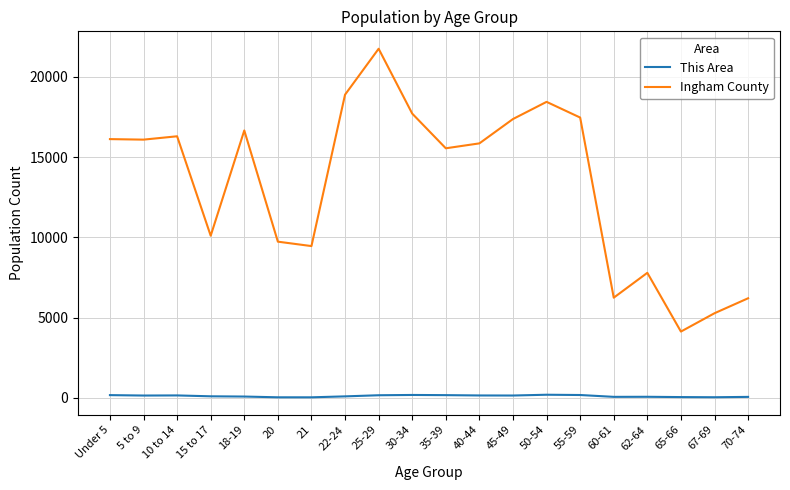

What is the sum of the This Area values at 70-74 and 62-64?

122